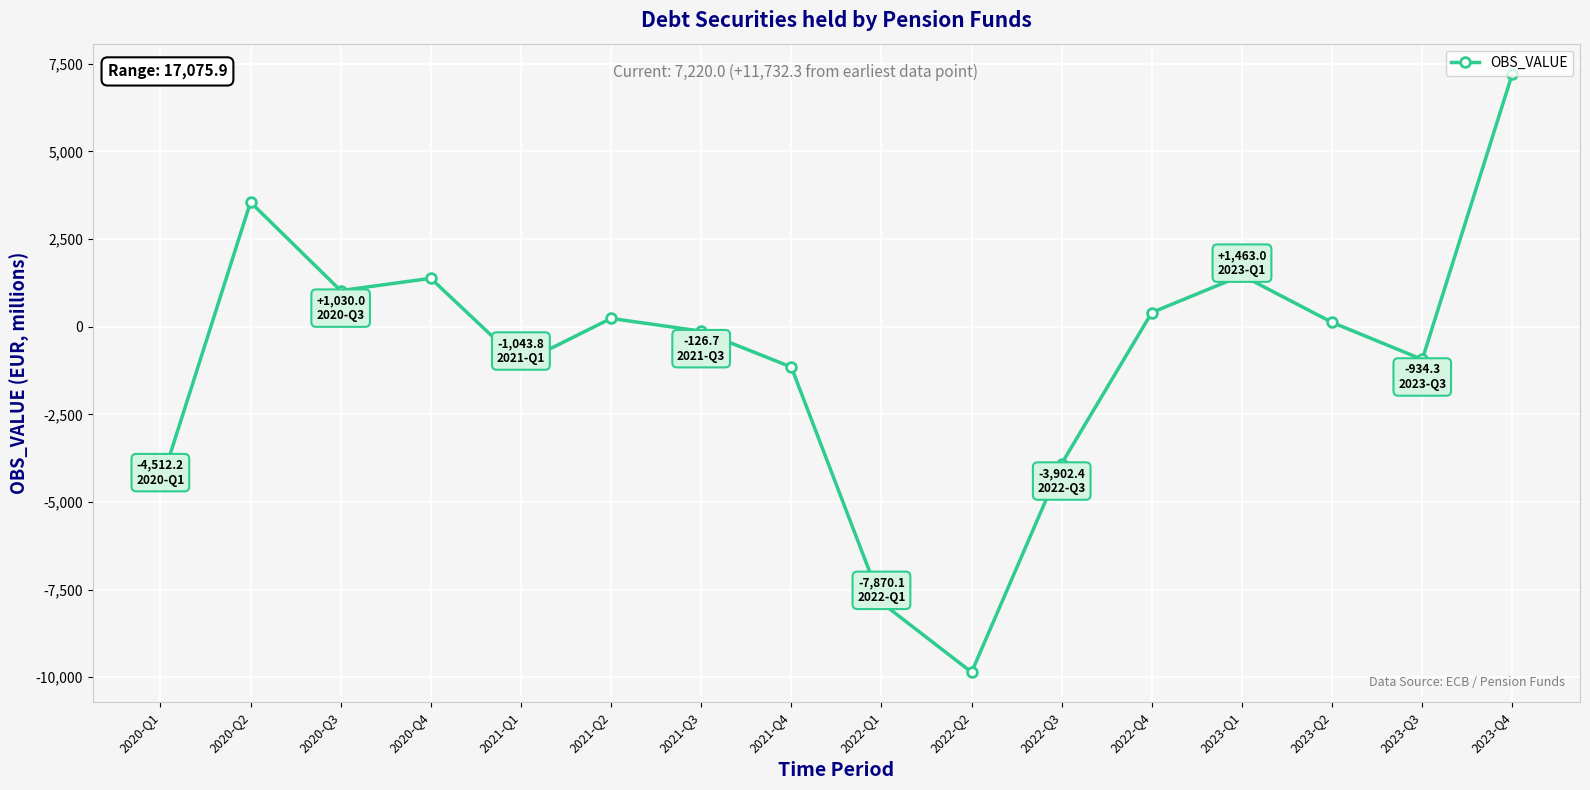

What is the label of the 1st point from the left?

2020-Q1